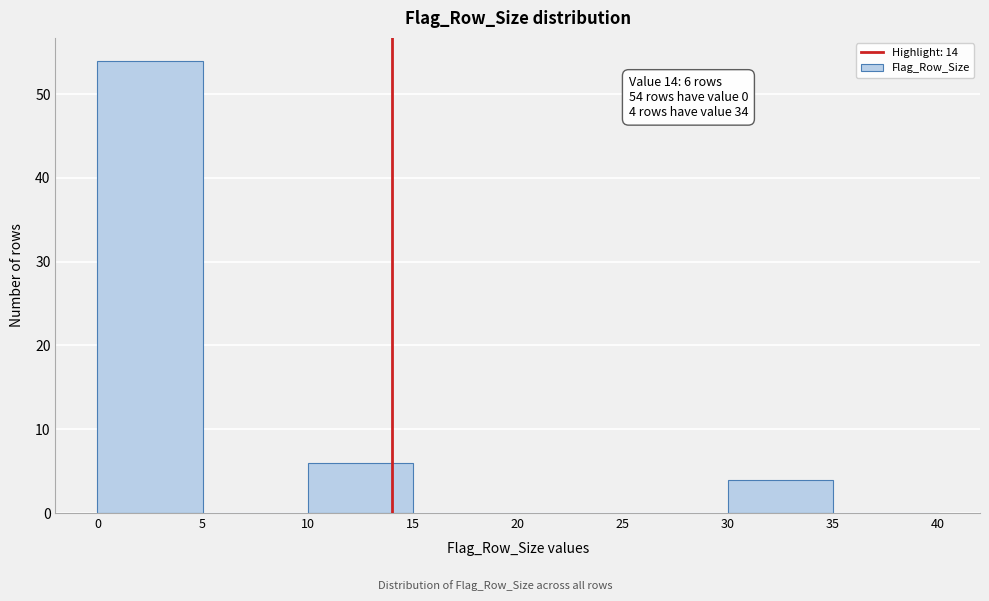

Which range on the x-axis has the tallest bar?

0 to 5